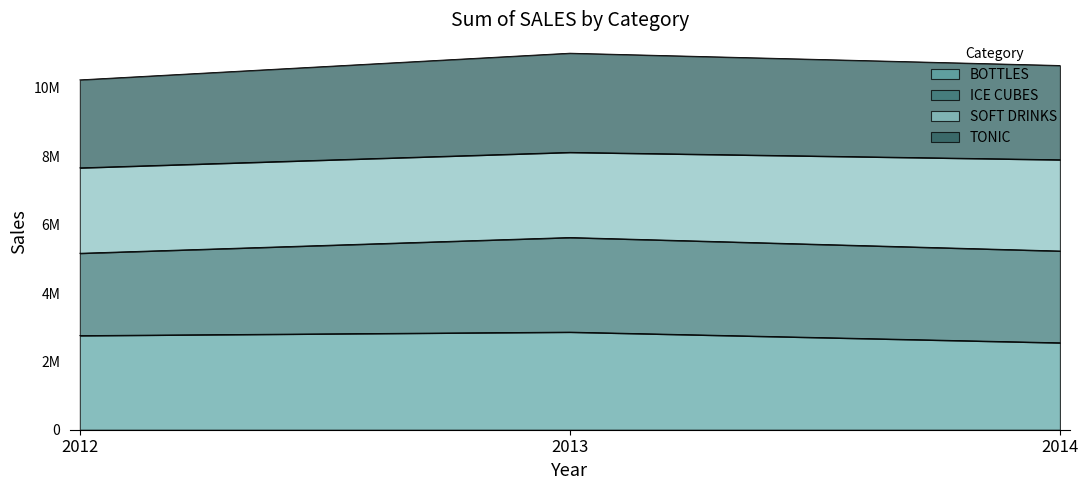

How many values in the BOTTLES series exceed 2754838?

1